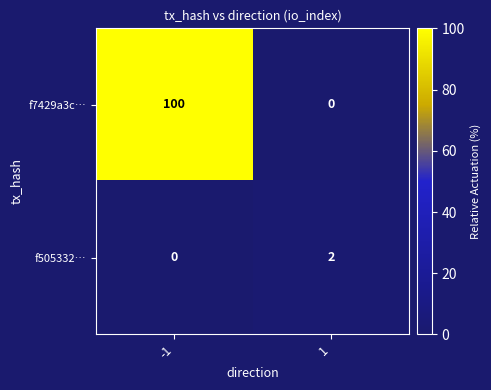

What is the average value of the f7429a3c… series?

50